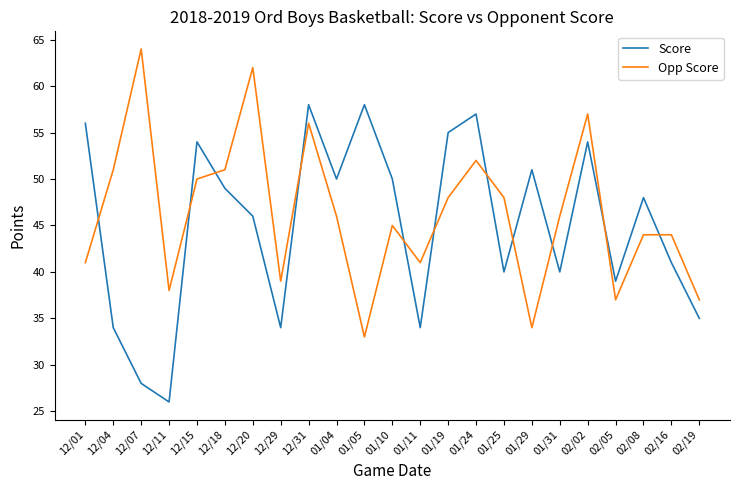

What is the total value across all series at 02/05?

76